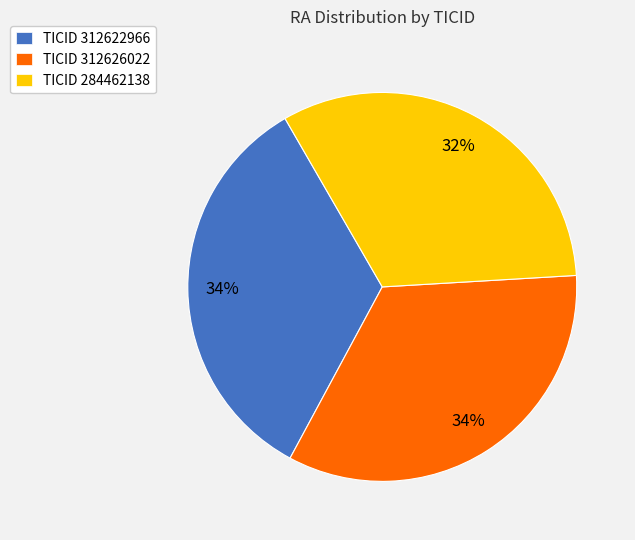

Do TICID 284462138 and TICID 312626022 together represent more than half of the pie?

Yes